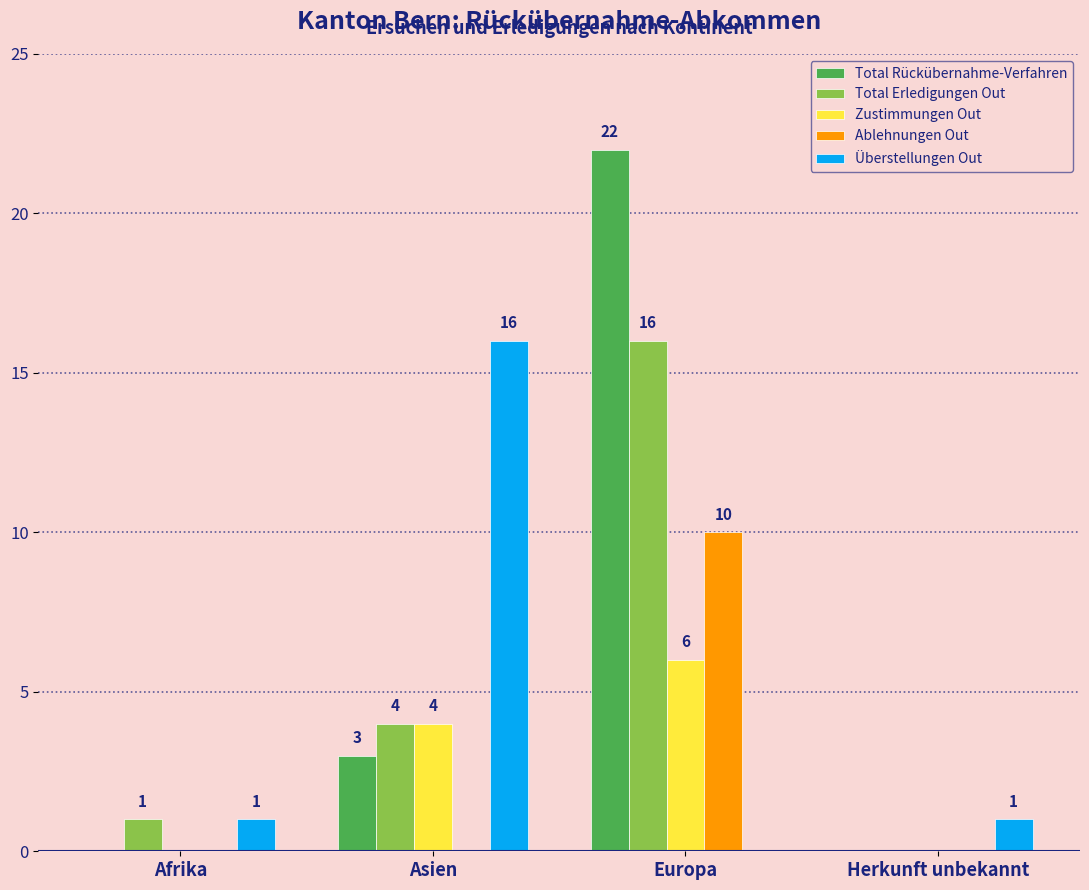

Which series has the largest total across all categories?

Total Rückübernahme-Verfahren